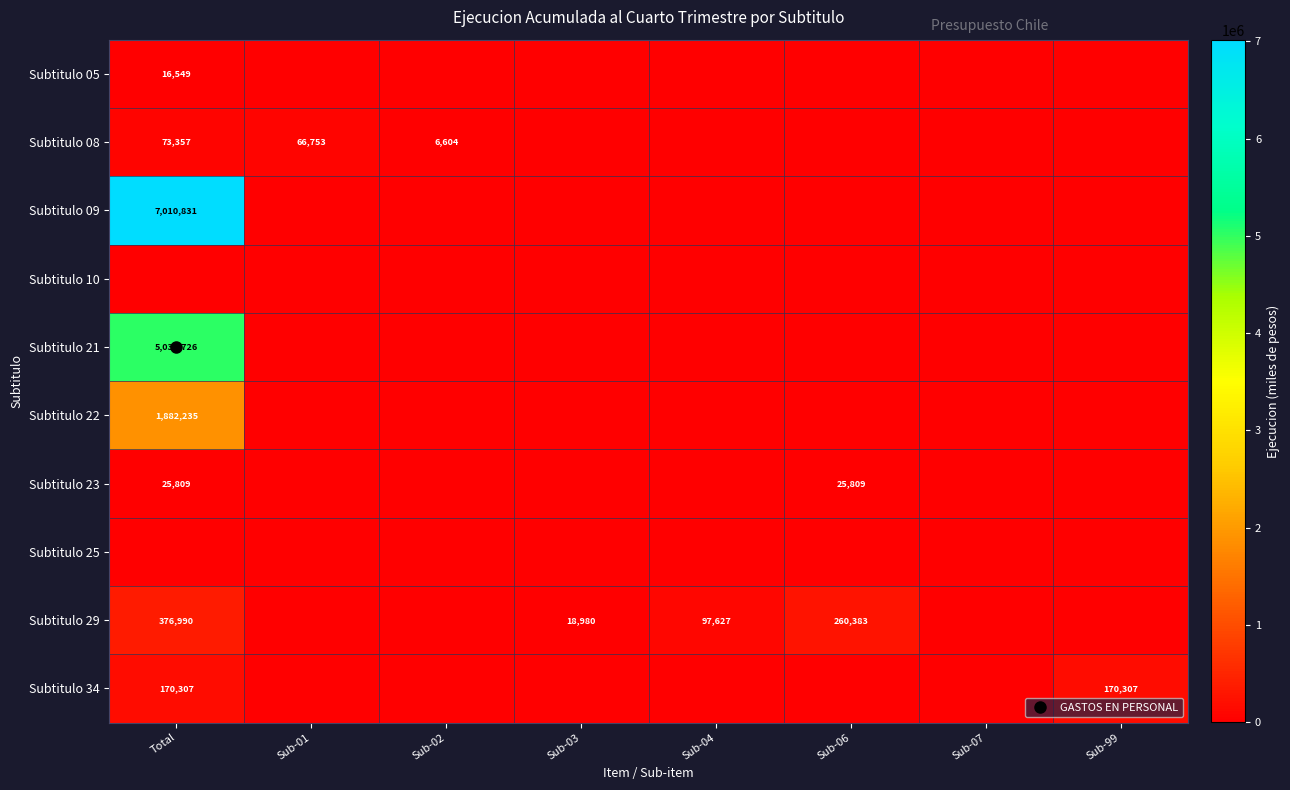

Which has a higher value, Sub-03 or Sub-01?

Sub-03